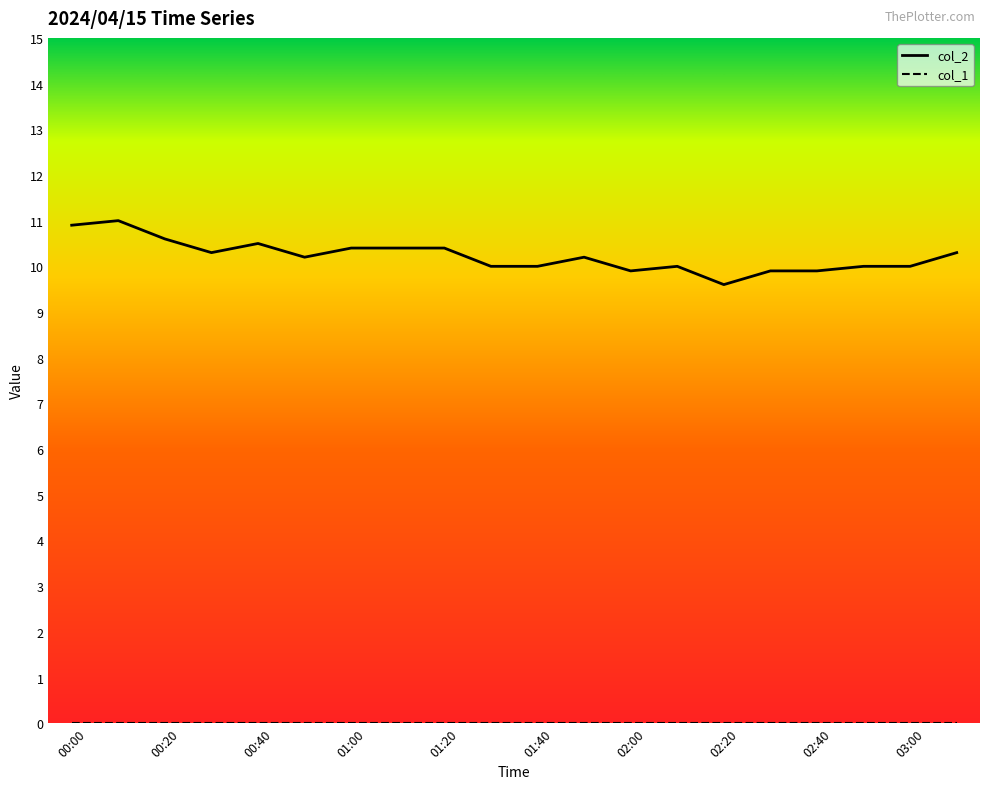

What is the smallest value displayed?

0.0